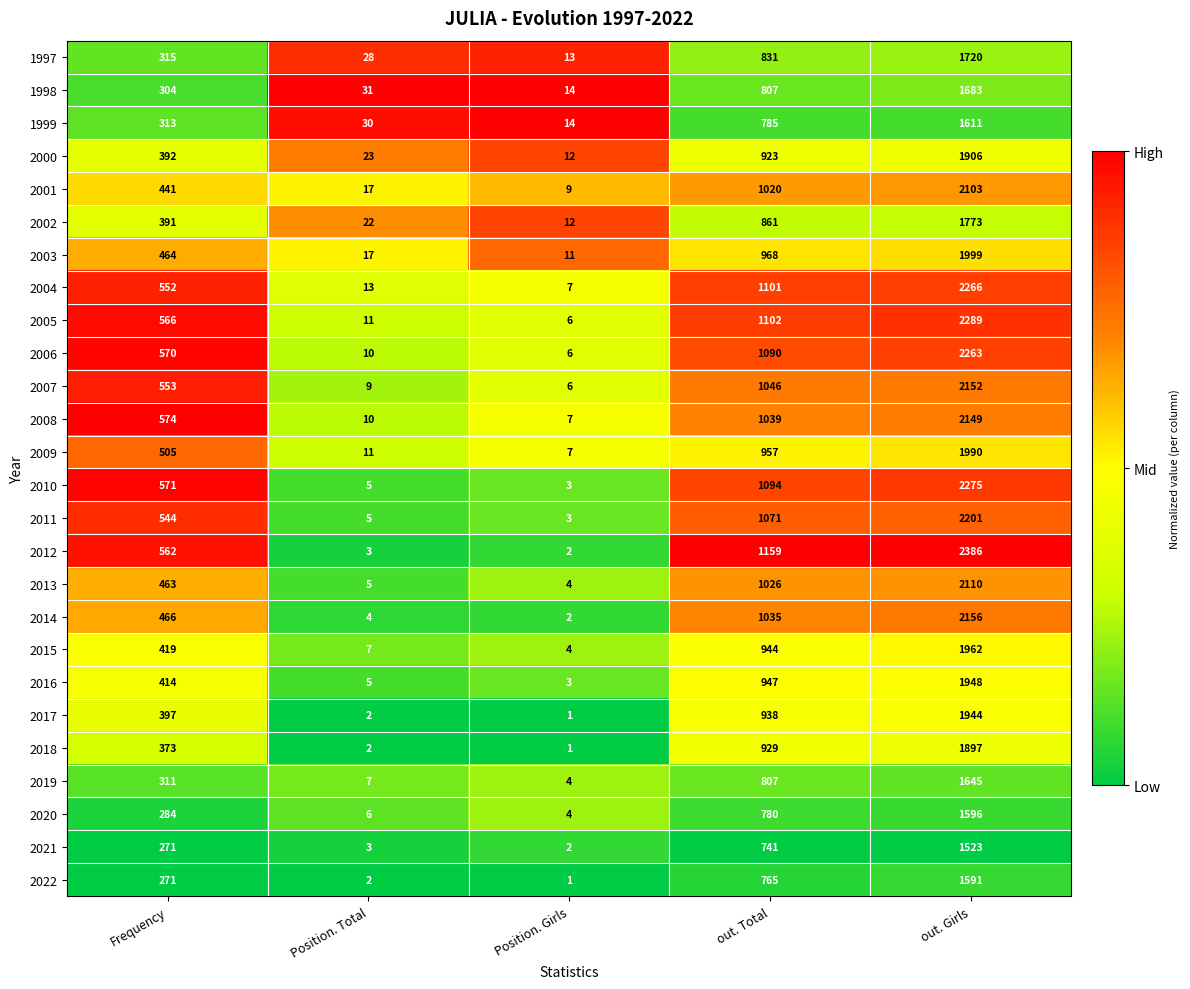

What is the spread (max minus min) of values at Frequency?

303